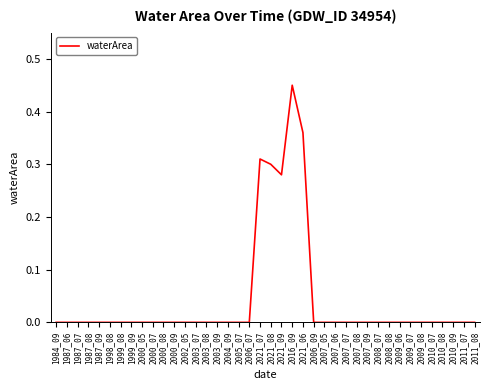

The chart shows a value of 0.0 at 2003_08. True or false?

True